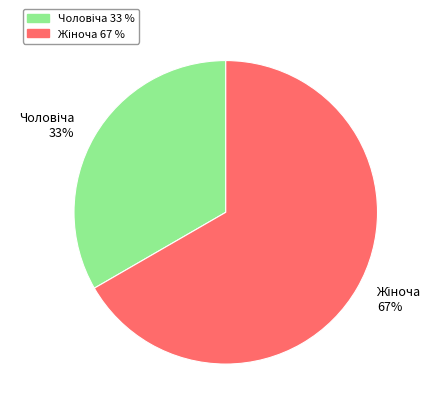

To the nearest percent, what is the average slice percentage?

50%